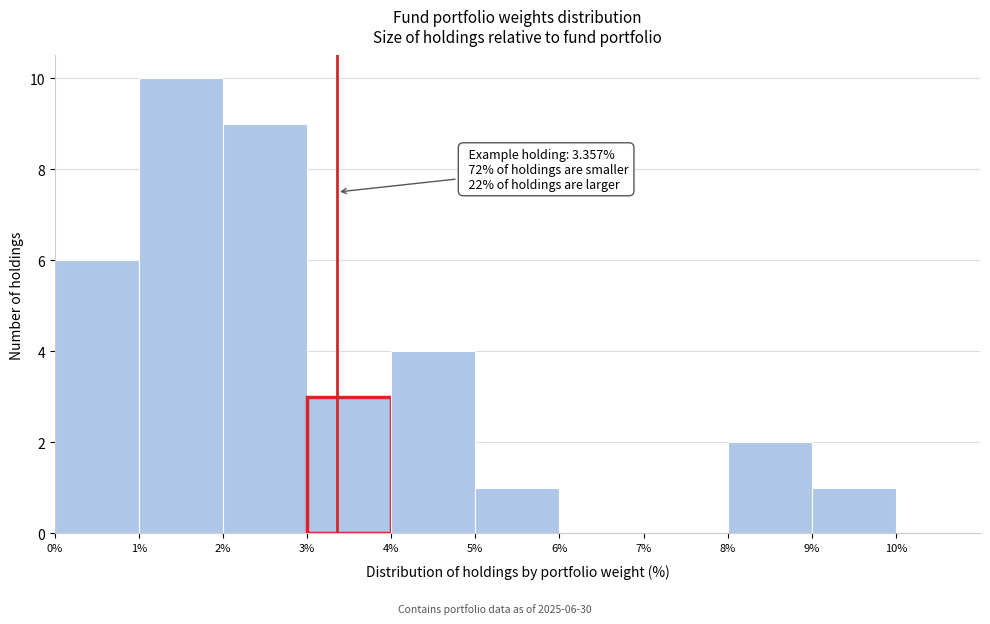

Over which range of the x-axis is the bar tallest?

1% to 2%